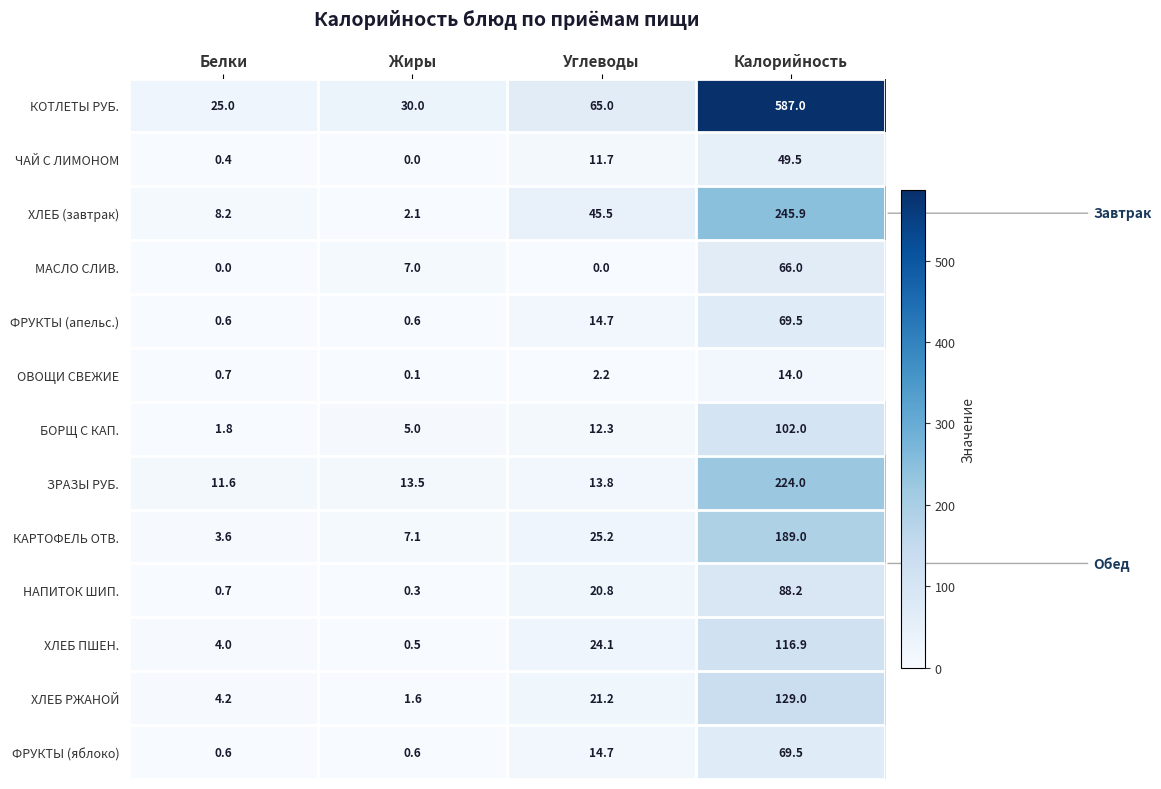

Which series has the largest range (max minus min)?

КОТЛЕТЫ РУБ.